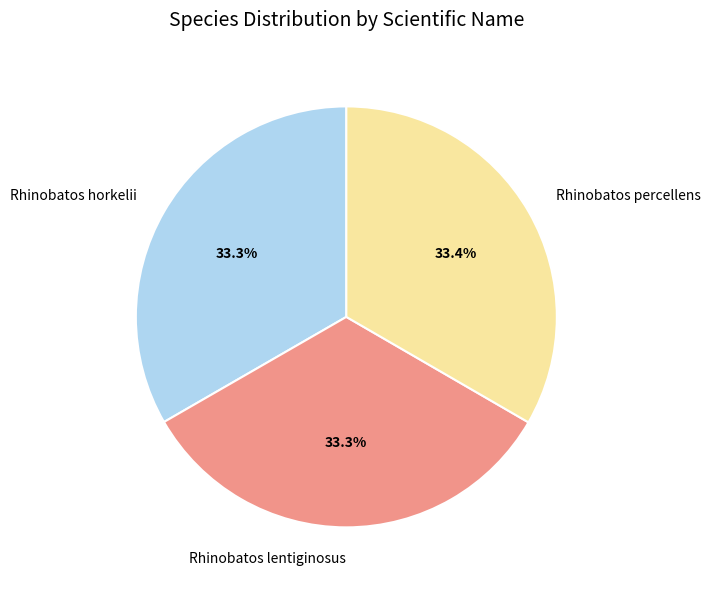

What portion of the pie excludes Rhinobatos percellens?

66.6%